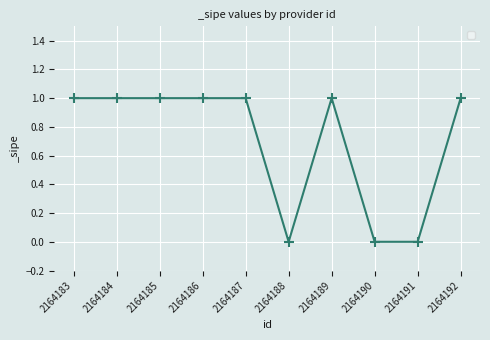

Reading right to left, transcribe all the data shown in this chart.

2164192=1	2164191=0	2164190=0	2164189=1	2164188=0	2164187=1	2164186=1	2164185=1	2164184=1	2164183=1